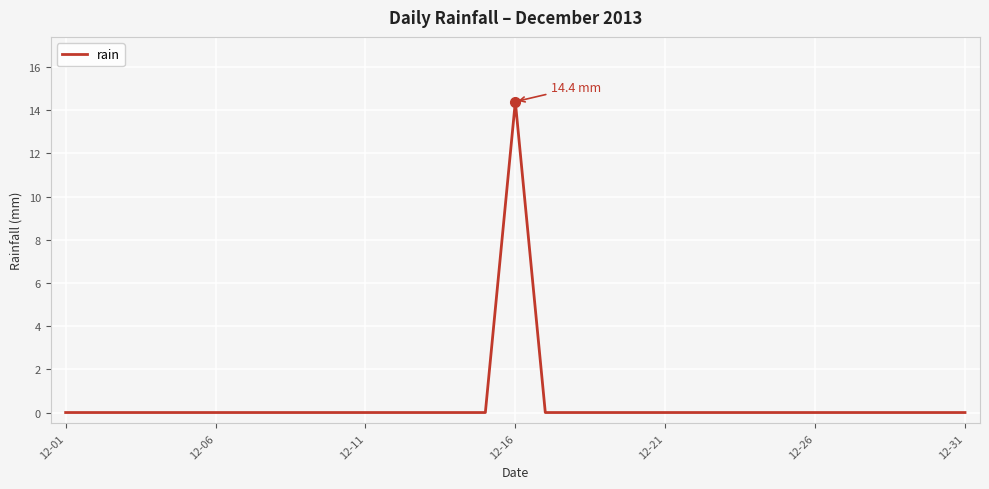

What is the greatest value displayed?

14.4